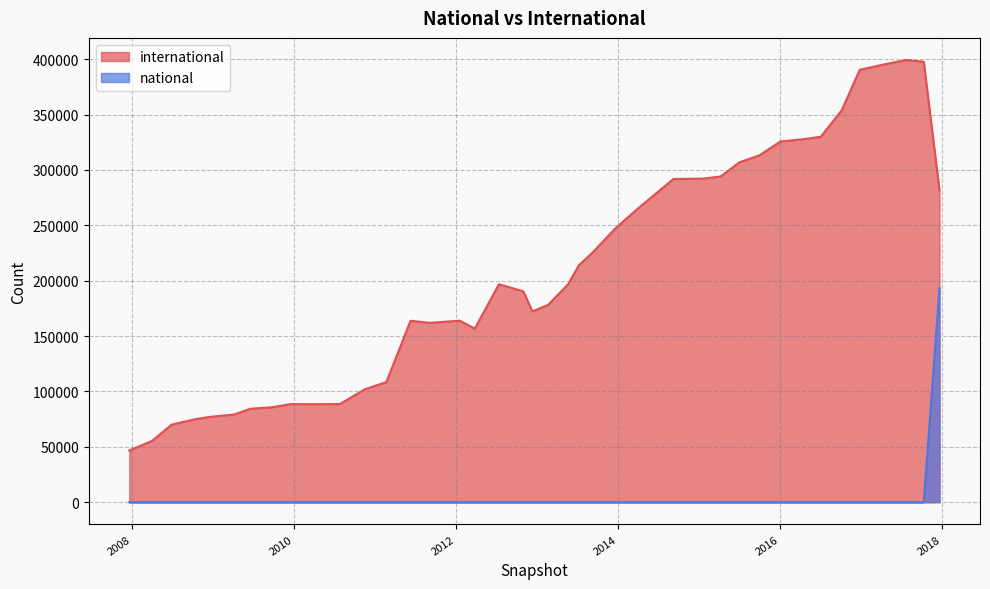

At how many categories does at least one series exceed 203038?

18